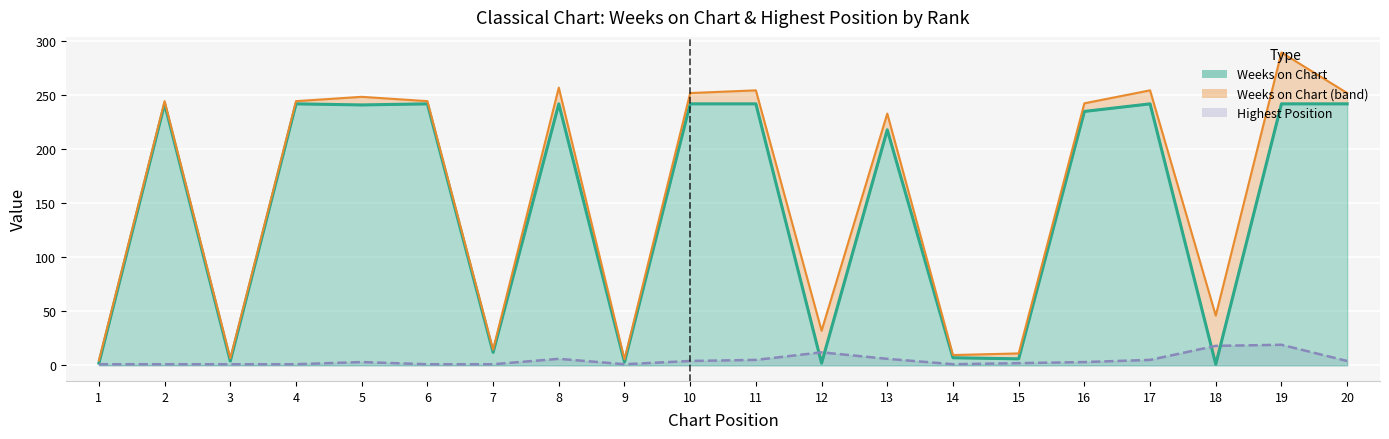

How many categories are shown in the chart?

20